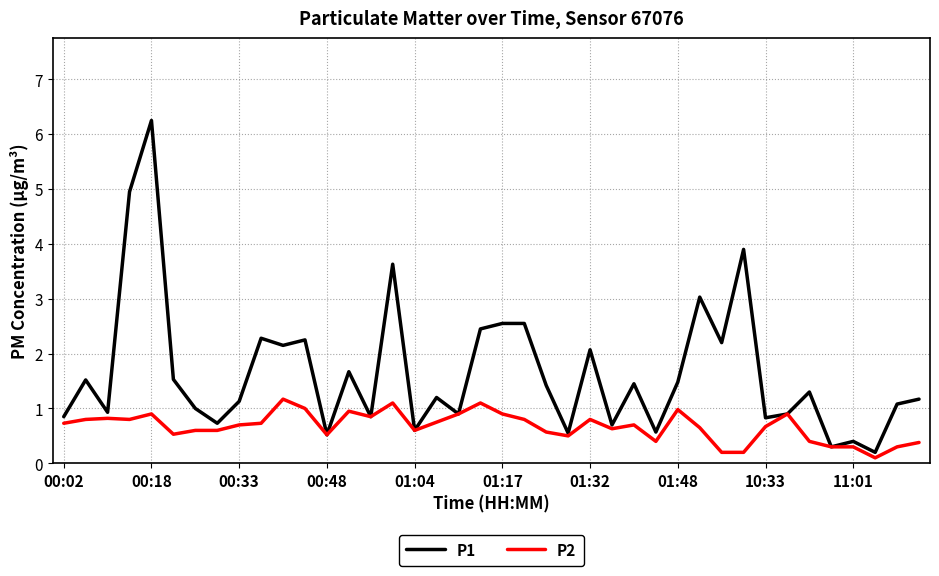

What is the lowest value of the P2 series?

0.1